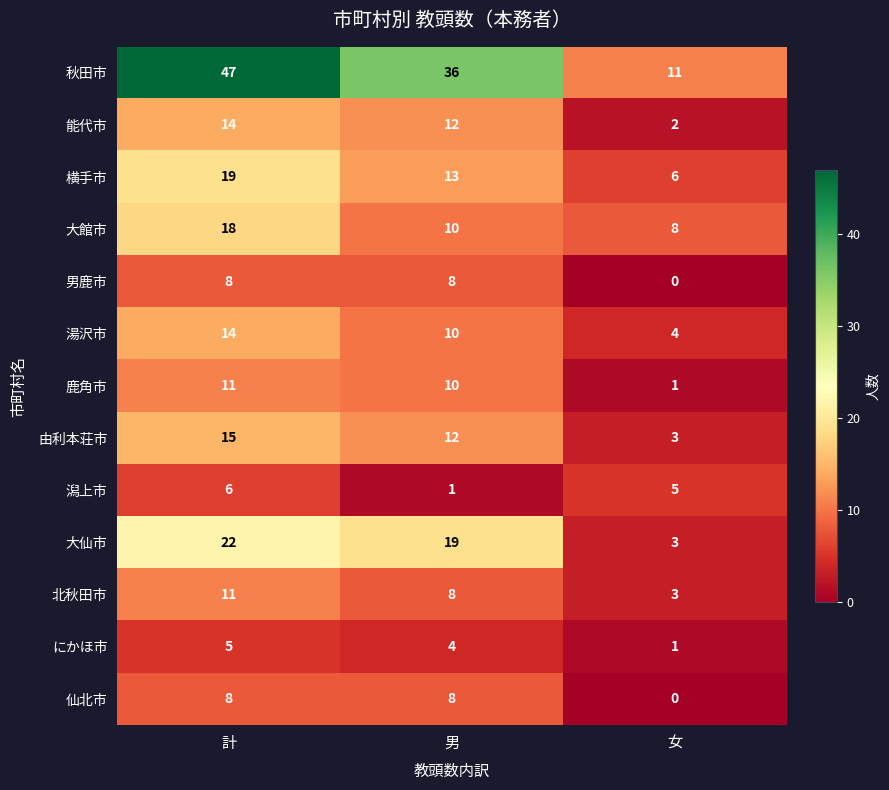

Is it true that 鹿角市 equals 2 at 計?

False